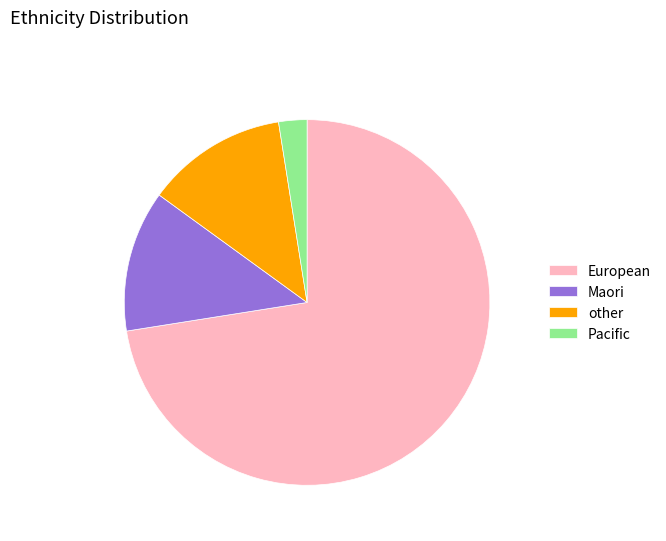

Is the sum of other and Pacific greater than half?

No